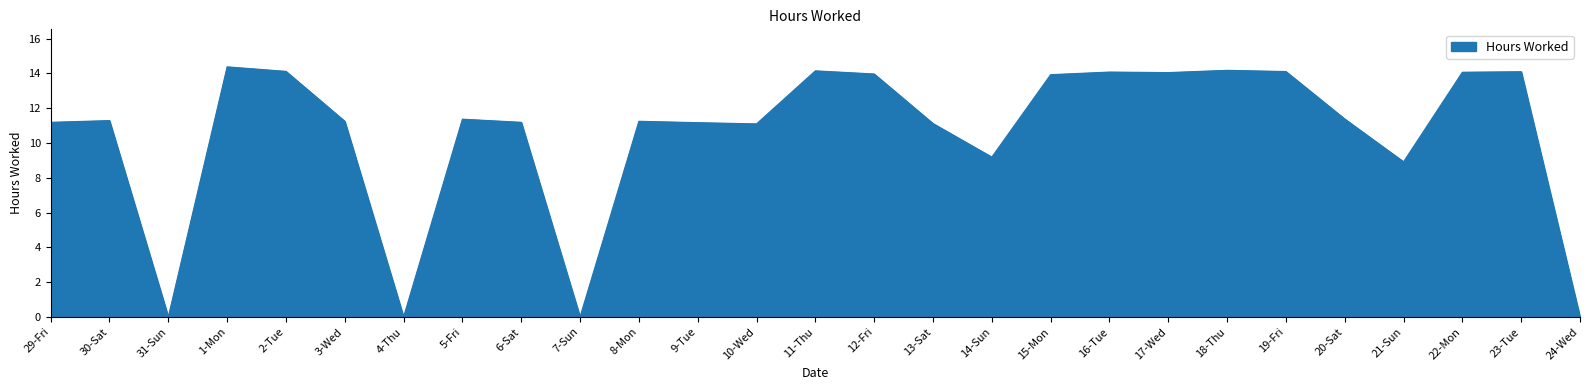

What is the maximum value shown in the chart?

14.4